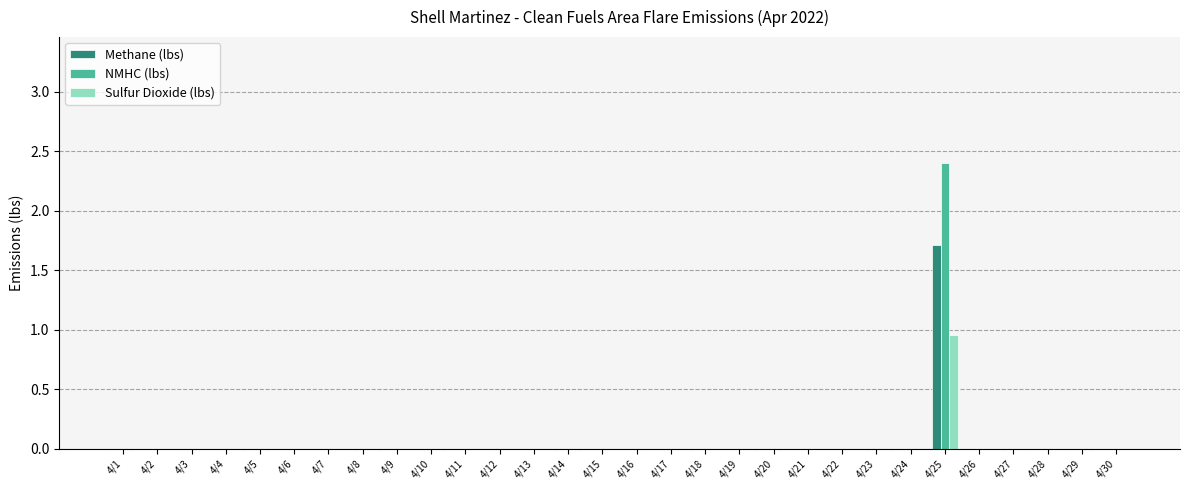

At which label does Methane (lbs) reach its peak?

4/25